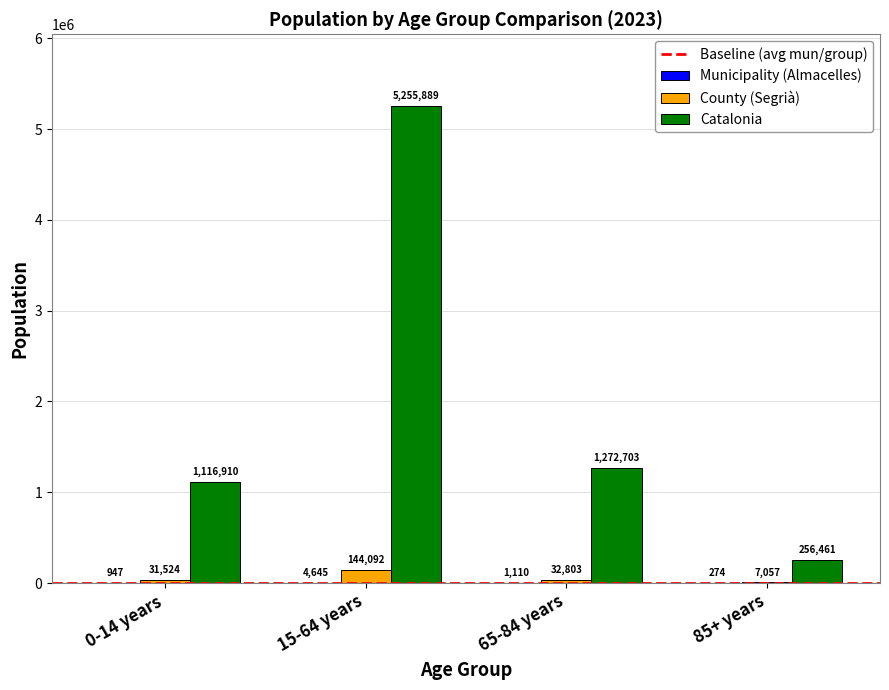

Which series has the largest total across all categories?

Catalonia